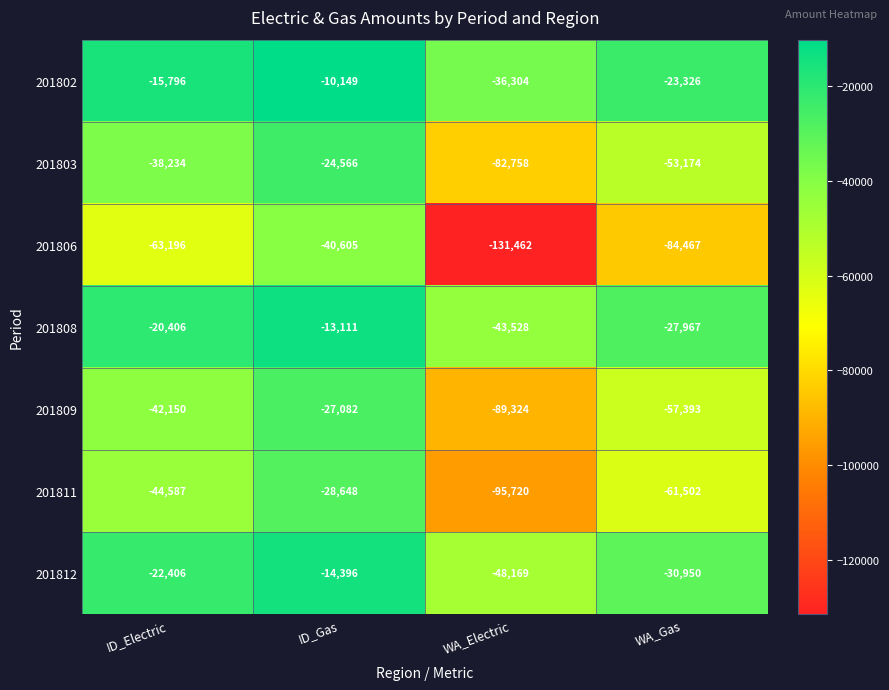

What value does the 201803 series have at WA_Gas, to the nearest 50?

-53150